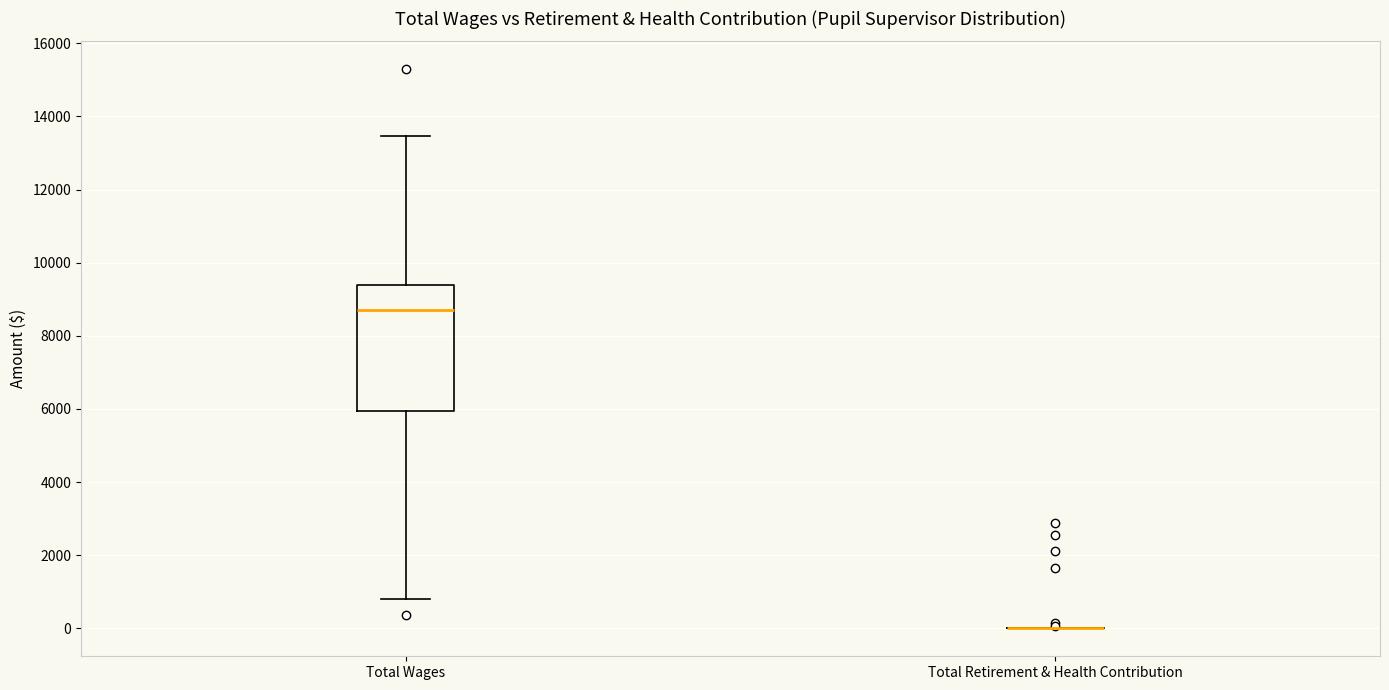

Reading left to right, transcribe this box plot: for each box, give where its median line is, the range the box spans, and where its two whiskers end, as read against the y-axis. The values are not printed on the chart, so give them approximately, as read against the axis.

Total Wages: median 8800, box 6000 to 9400, whiskers 800 to 13400
Total Retirement & Health Contribution: box collapsed to a line at 0, whiskers 0 to 0